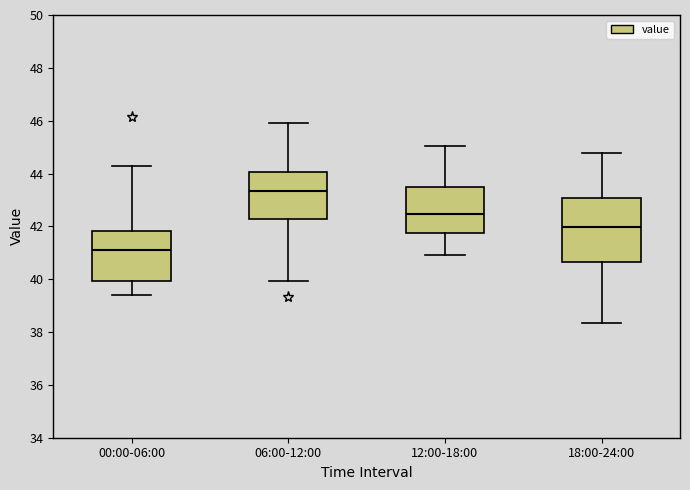

Which box's median line is the highest?

06:00-12:00